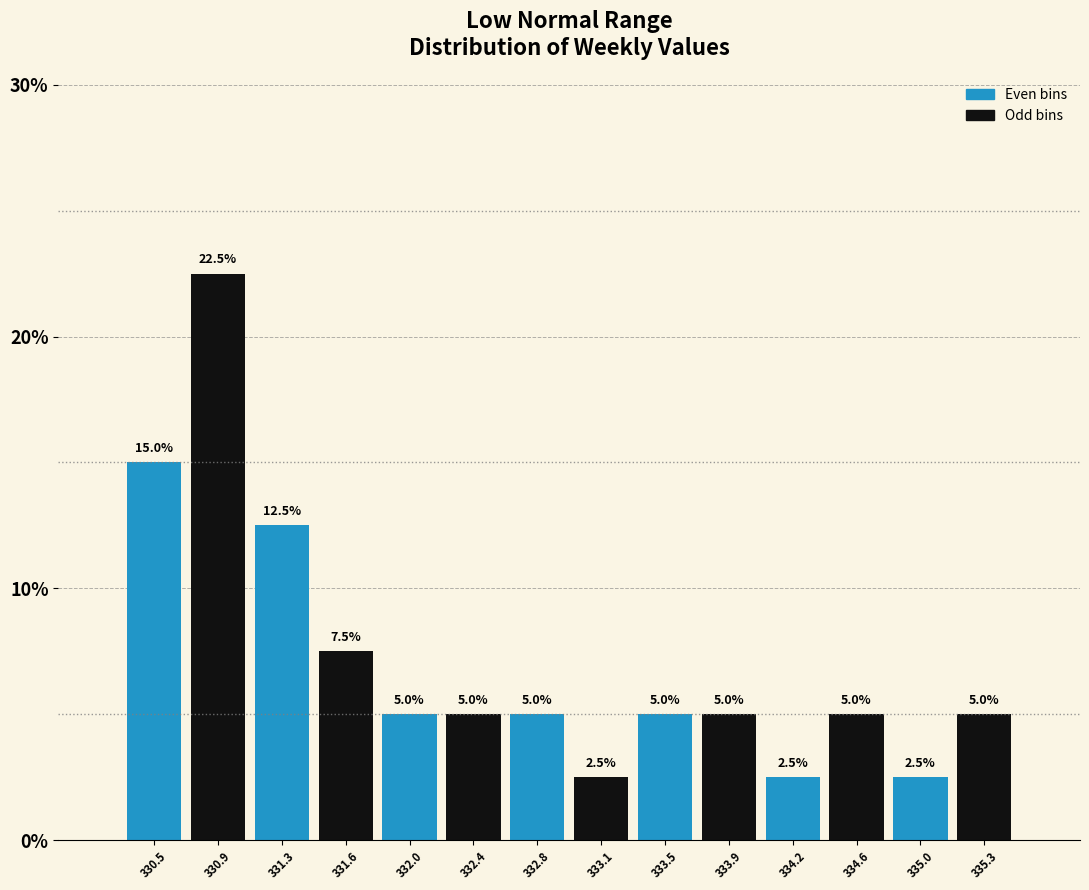

Reading left to right, list every bar in this chart as the range it spans on the x-axis followed by its height. The bar edges are not printed on the chart, so give them approximately, as read against the axis.

330.35 to 330.72: 15.0
330.72 to 331.09: 22.5
331.09 to 331.46: 12.5
331.46 to 331.83: 7.5
331.83 to 332.20: 5.0
332.20 to 332.57: 5.0
332.57 to 332.94: 5.0
332.94 to 333.31: 2.5
333.31 to 333.68: 5.0
333.68 to 334.05: 5.0
334.05 to 334.42: 2.5
334.42 to 334.79: 5.0
334.79 to 335.16: 2.5
335.16 to 335.53: 5.0